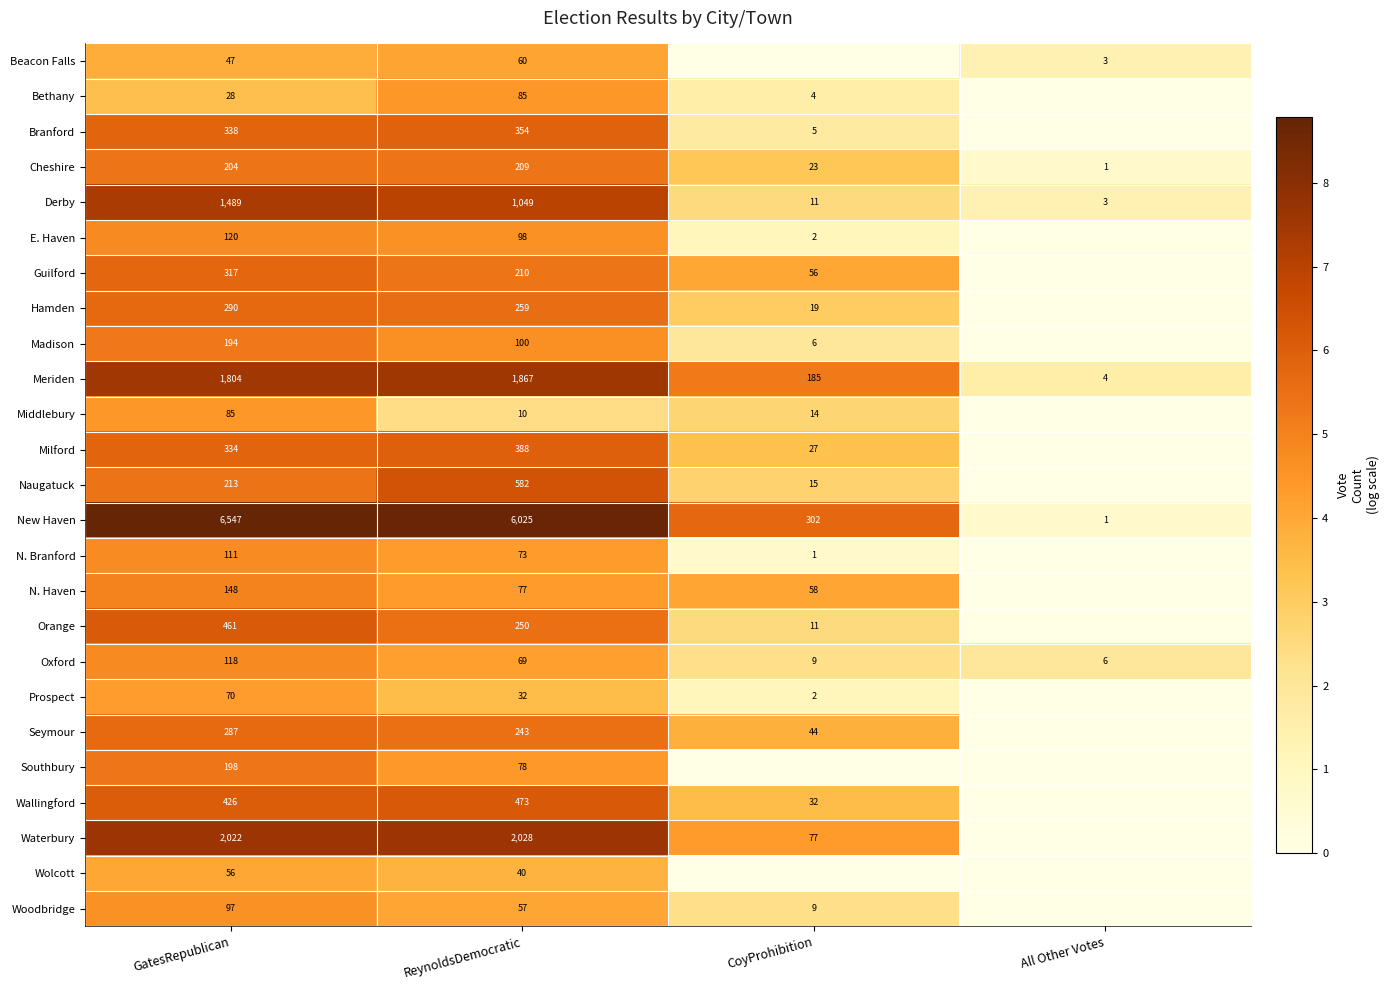

The value of Woodbridge at GatesRepublican is 97. True or false?

True